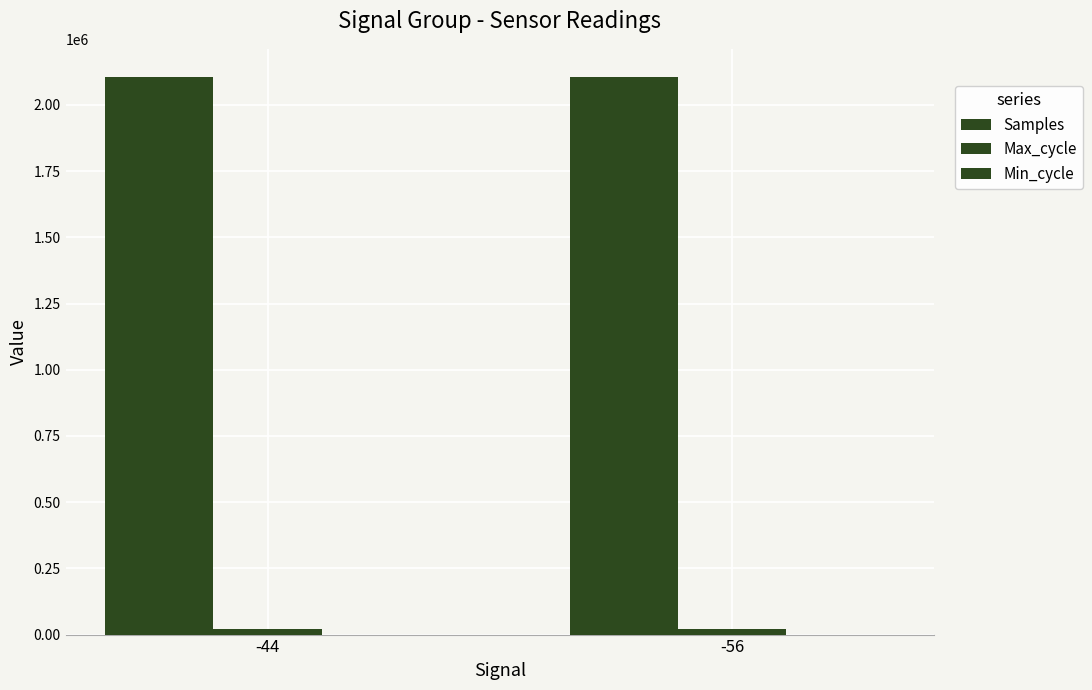

The value of Samples at -56 is 2106383. True or false?

True